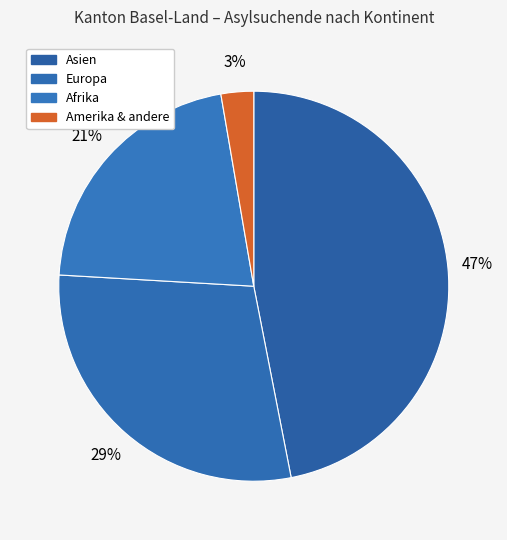

Which slice is the largest?

Asien